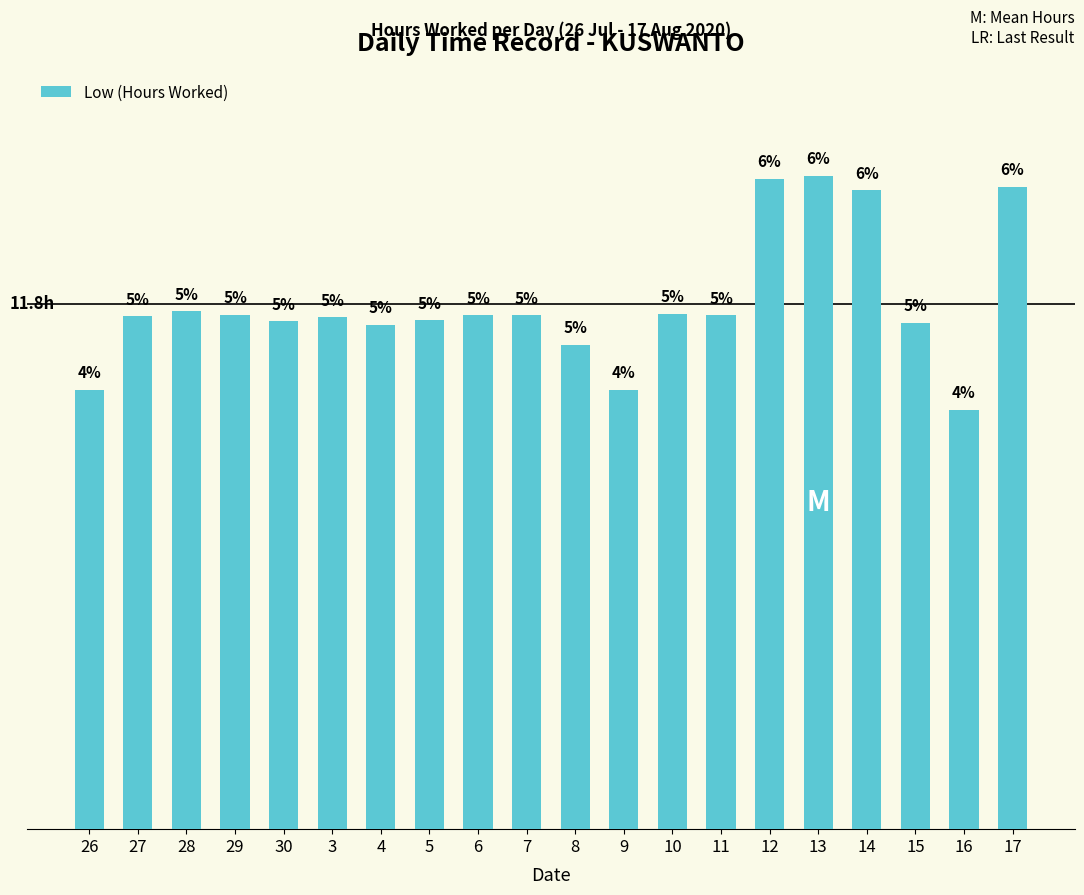

Where is the data nearest to the value 12?

28